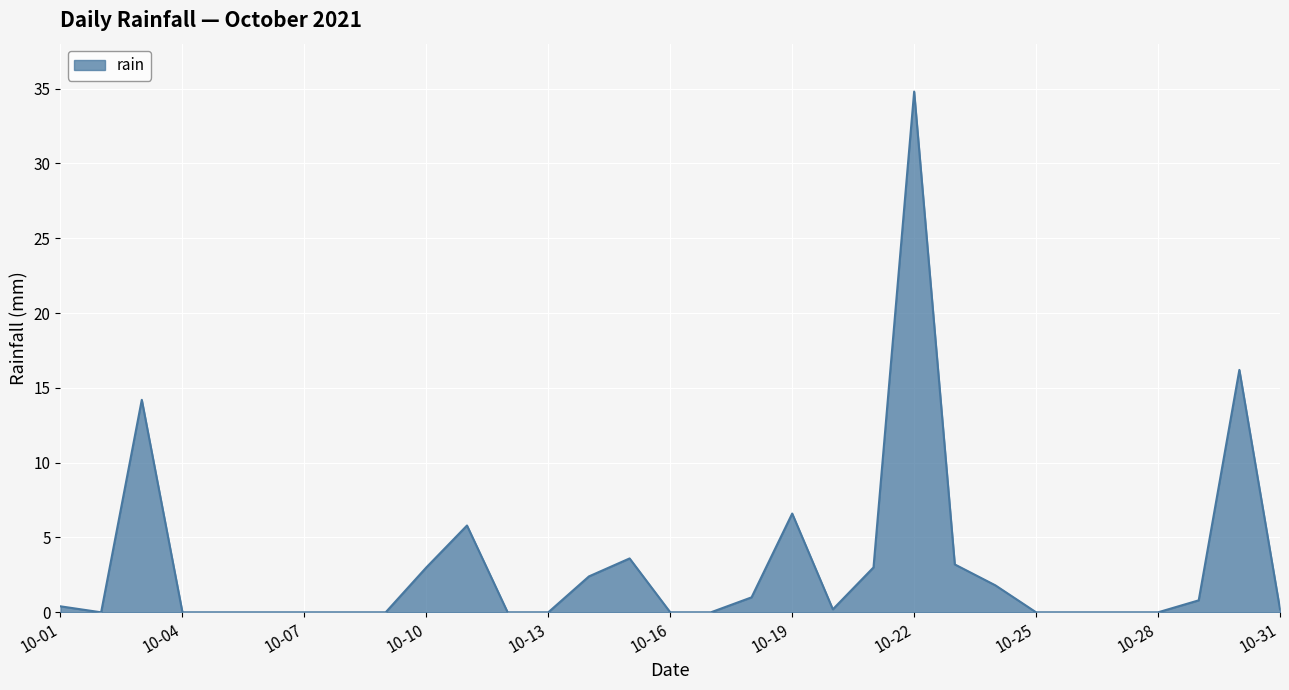

What is the maximum value shown in the chart?

34.8